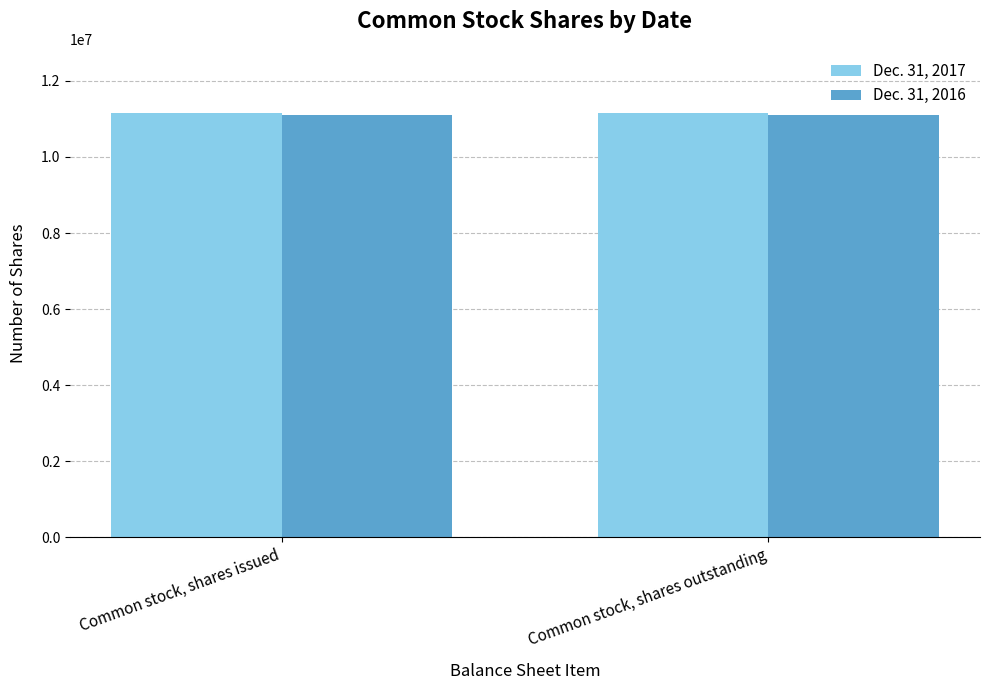

Reading left to right, extract all data points from this chart.

Dec. 31, 2017: 11167425	11167425
Dec. 31, 2016: 11093489	11093489